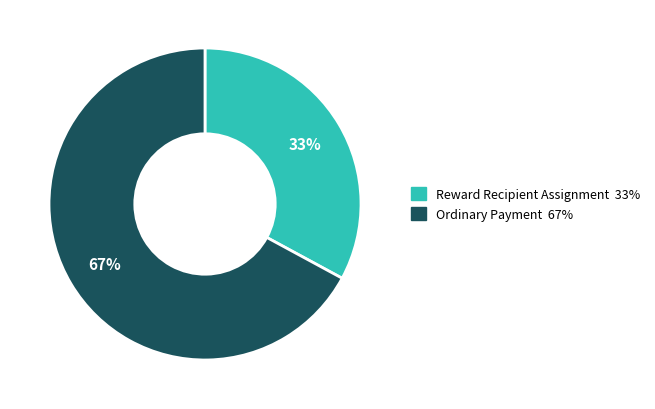

Do Ordinary Payment and Reward Recipient Assignment together represent more than half of the pie?

Yes